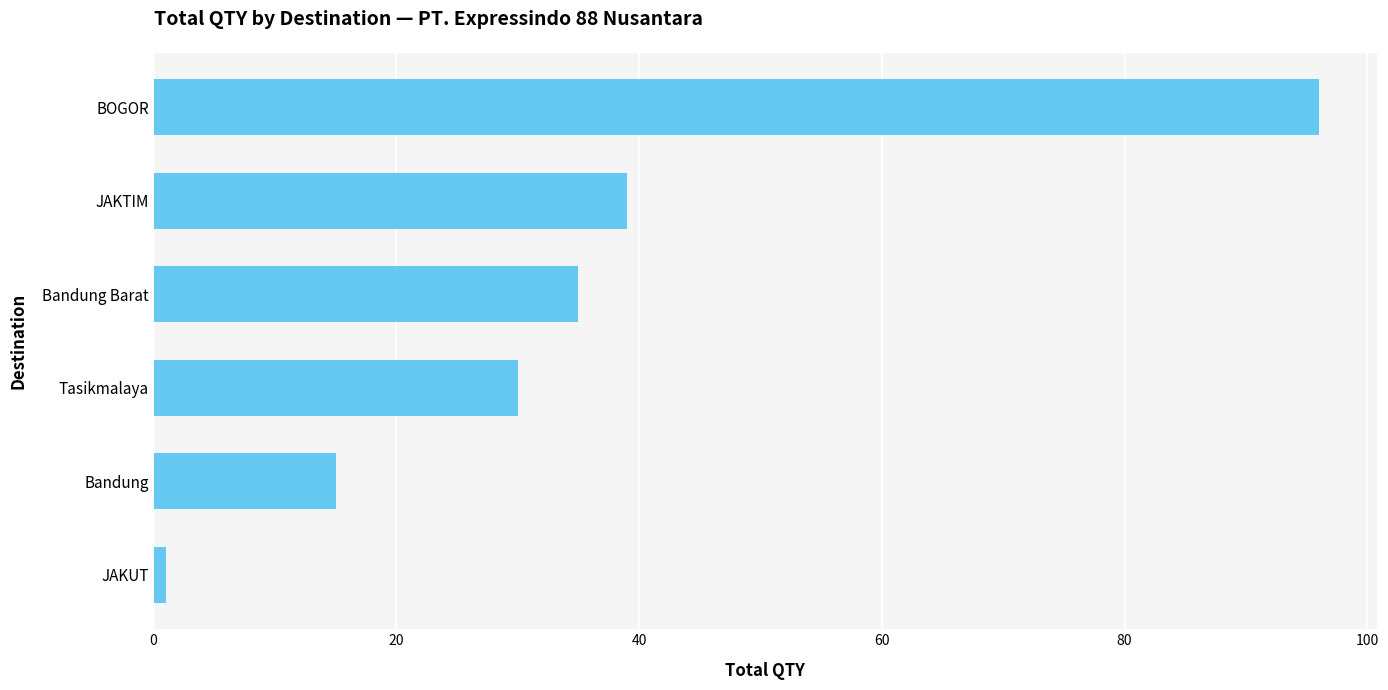

Rank the categories by value from lowest to highest.

JAKUT, Bandung, Tasikmalaya, Bandung Barat, JAKTIM, BOGOR